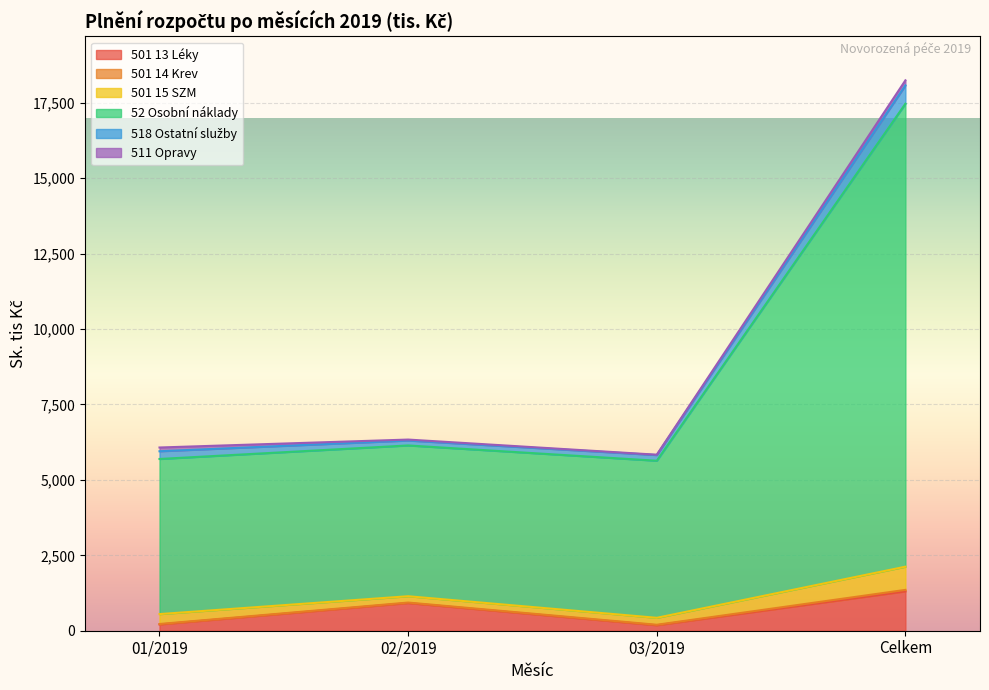

At which category is the sum across all series the highest?

Celkem